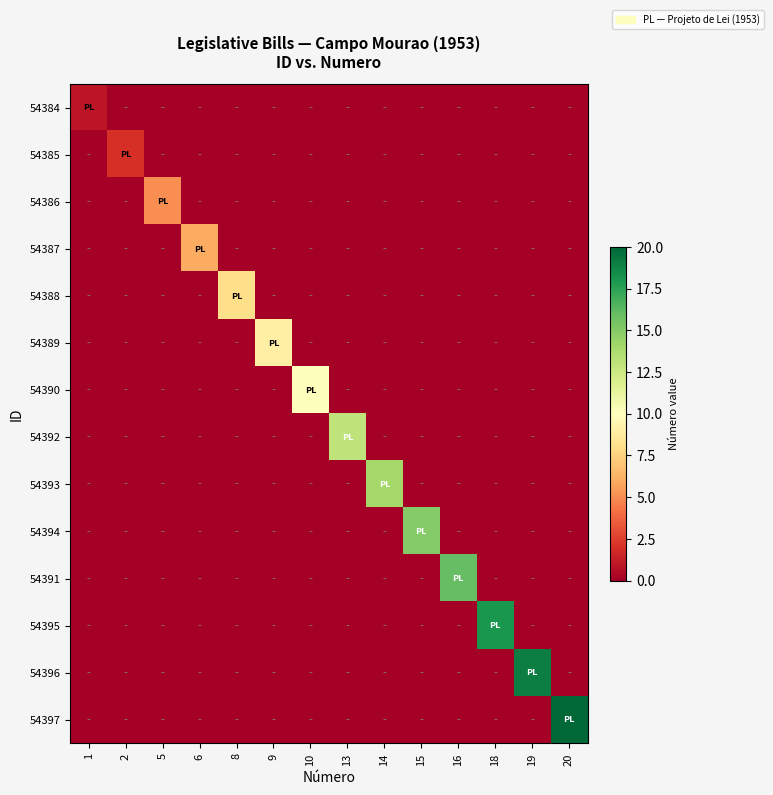

Rank the series by their maximum value, from lowest to highest.

54384, 54385, 54386, 54387, 54388, 54389, 54390, 54392, 54393, 54394, 54391, 54395, 54396, 54397